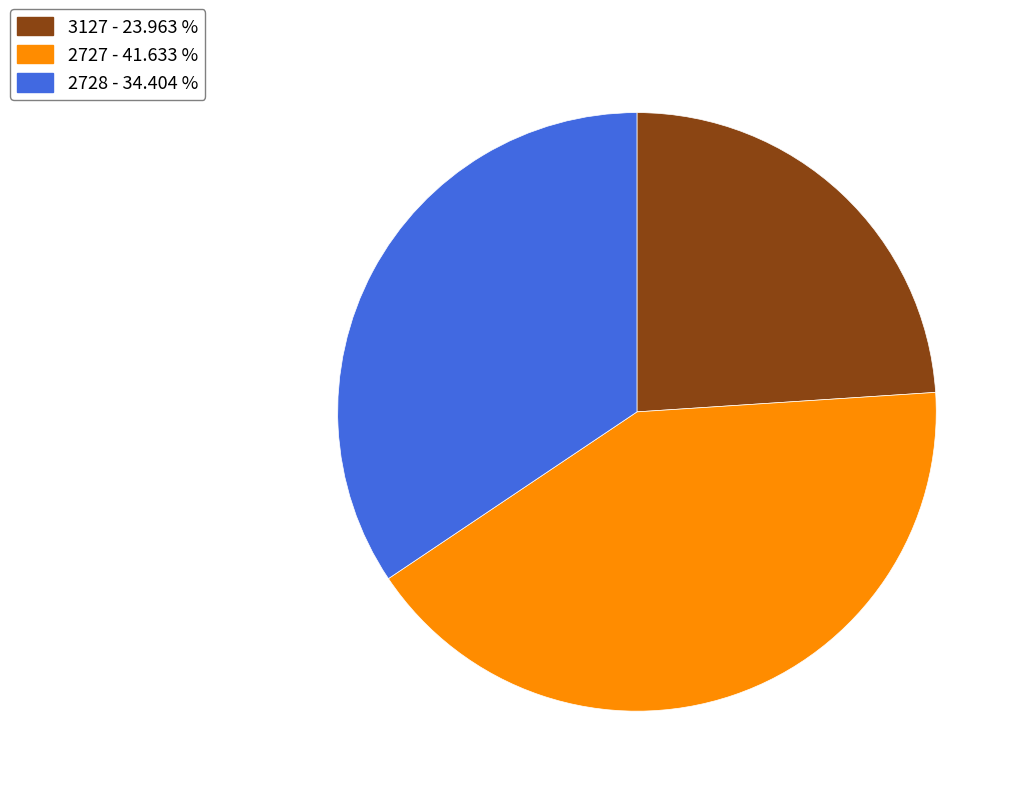

Which has a higher value, 3127 - 23.963 % or 2728 - 34.404 %?

2728 - 34.404 %